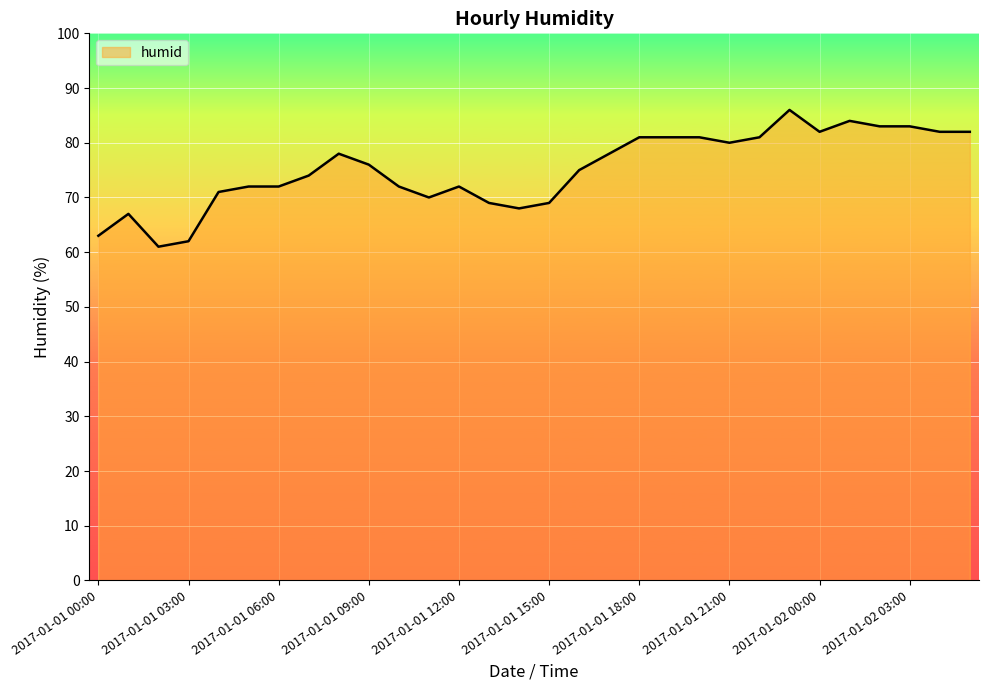

What is the greatest value displayed?

86